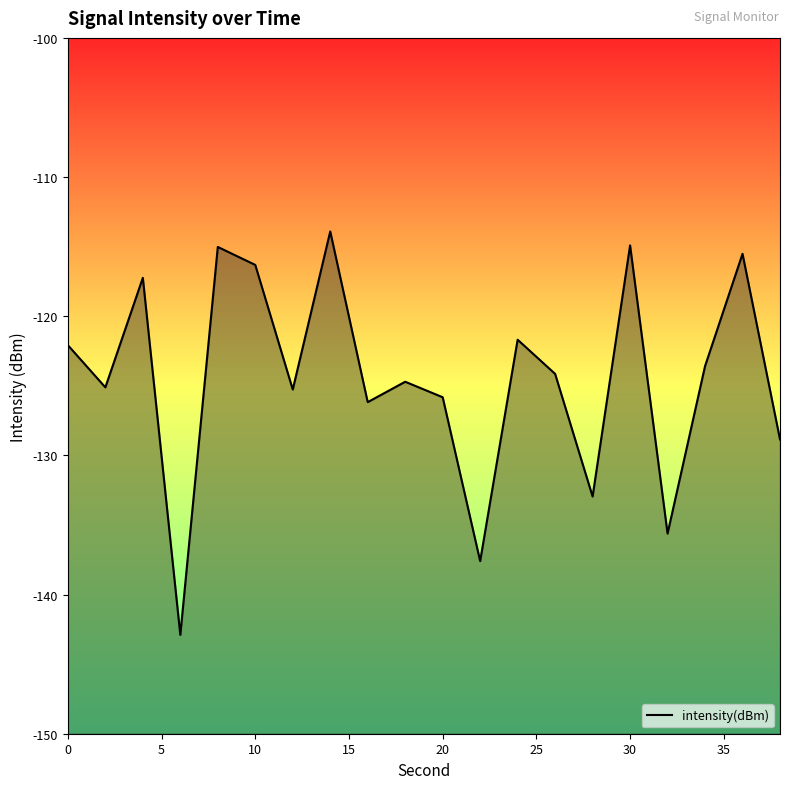

What is the smallest value displayed?

-142.9